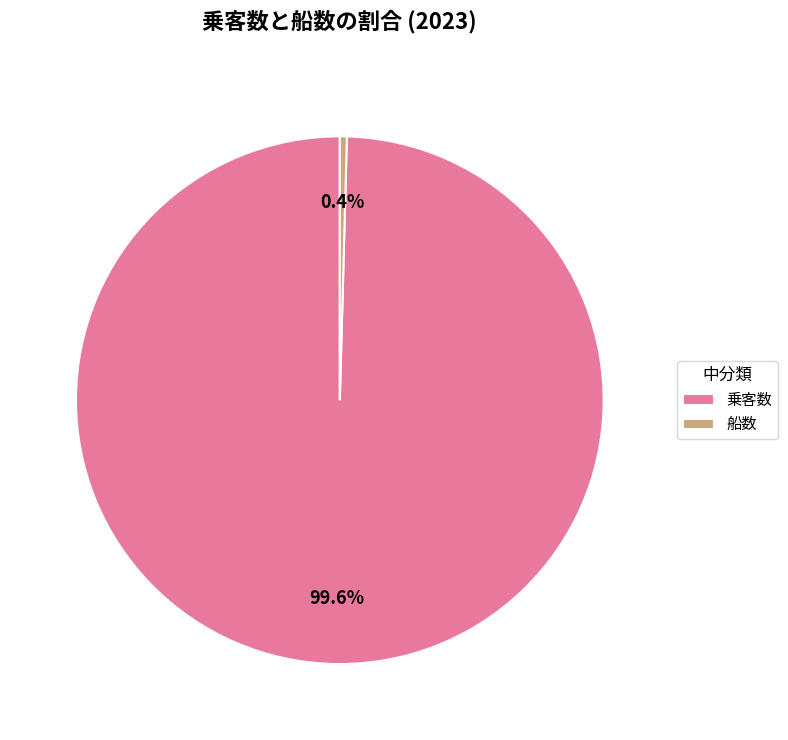

Combined, do 乗客数 and 船数 account for over 50%?

Yes